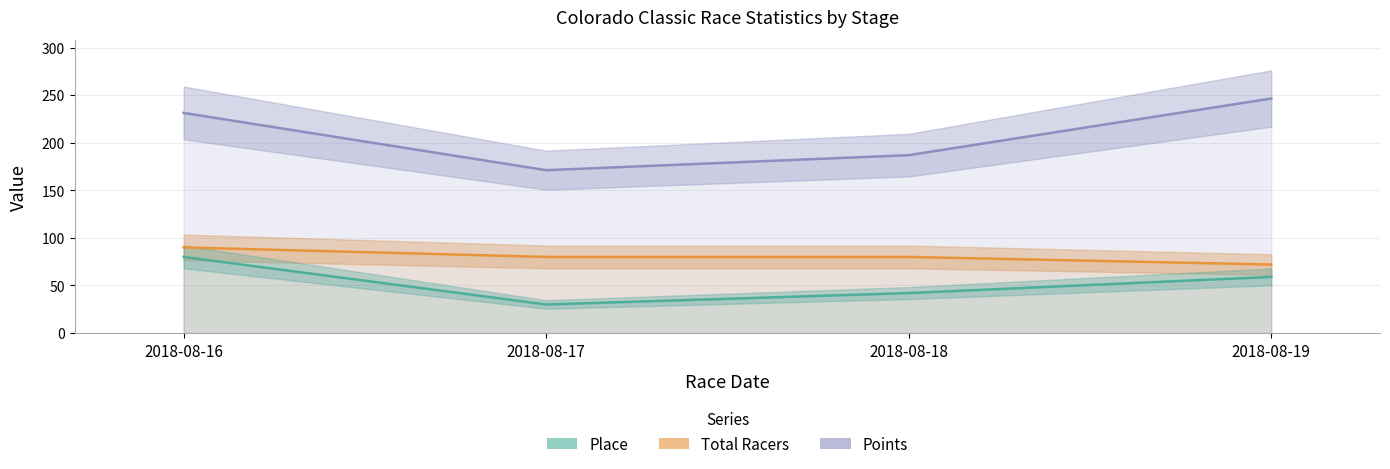

Which series has the largest total across all categories?

Points